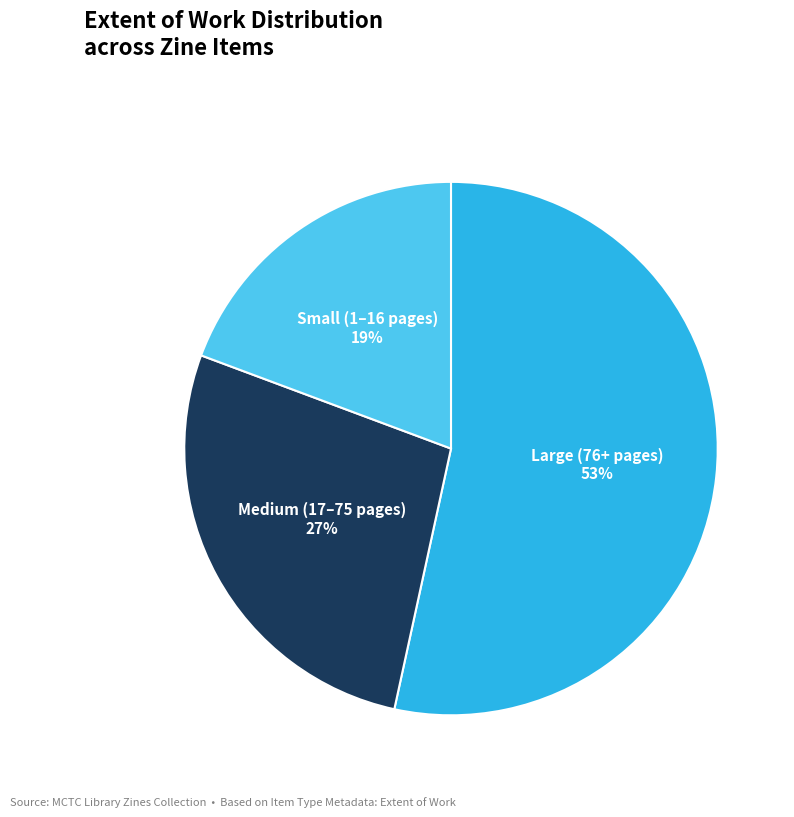

To the nearest percent, what is the difference between the largest and smallest slice percentages?

34%